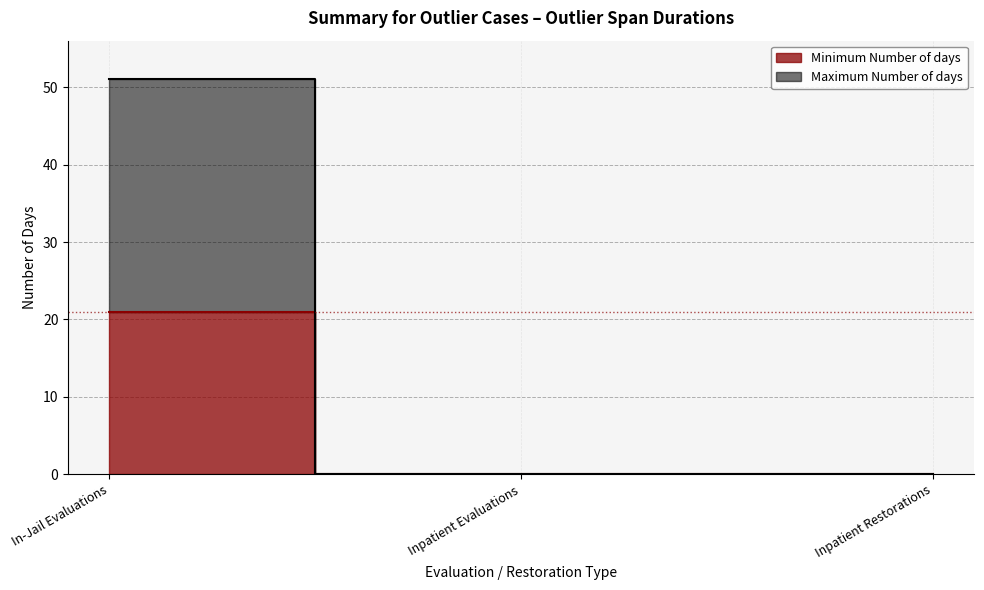

The value of Minimum Number of days at Inpatient Restorations is 0. True or false?

True